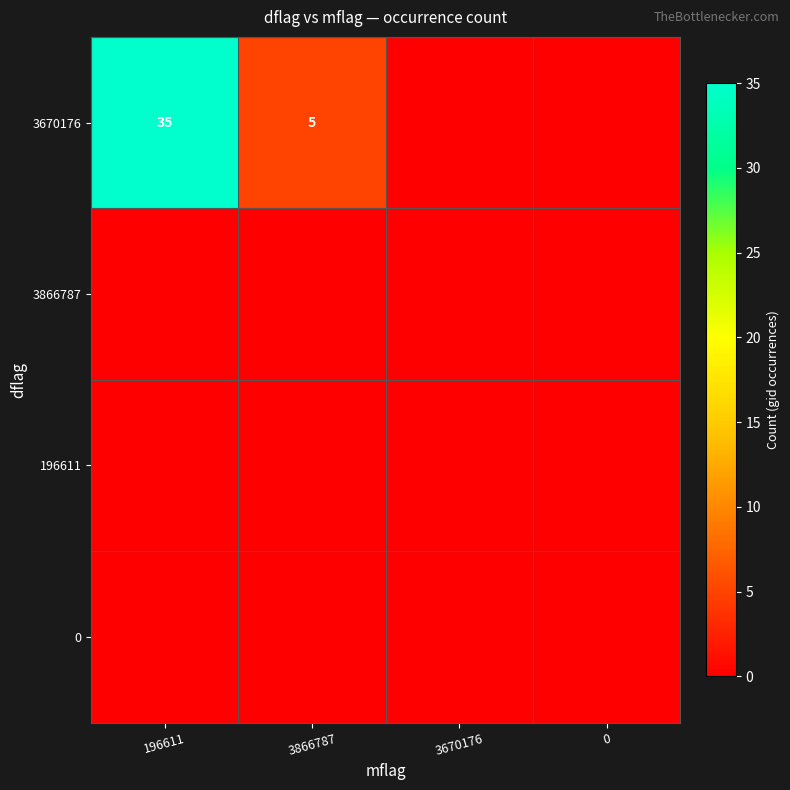

Rank the categories by 196611 value from lowest to highest.

196611, 3866787, 3670176, 0